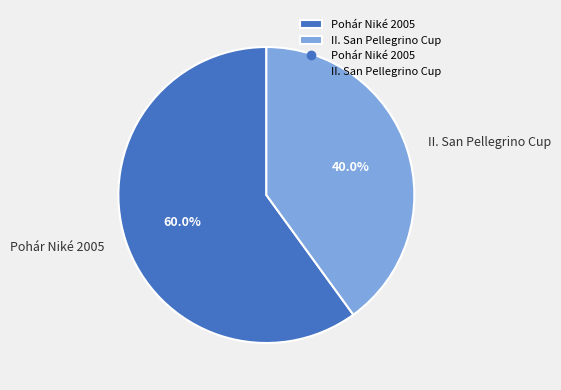

What is the largest slice in the pie chart?

Pohár Niké 2005